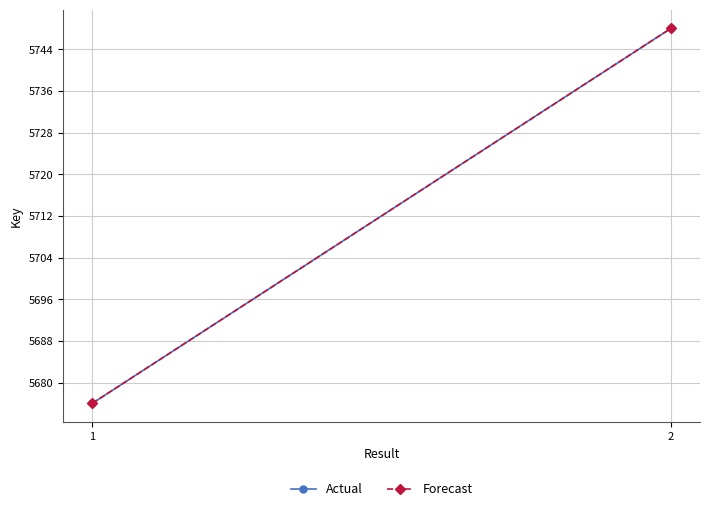

At which label is Forecast closest to 5712?

1